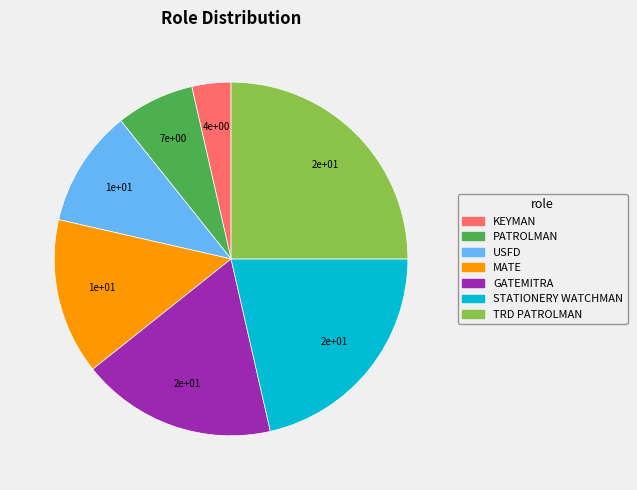

Is there any slice that represents more than half of the pie?

No